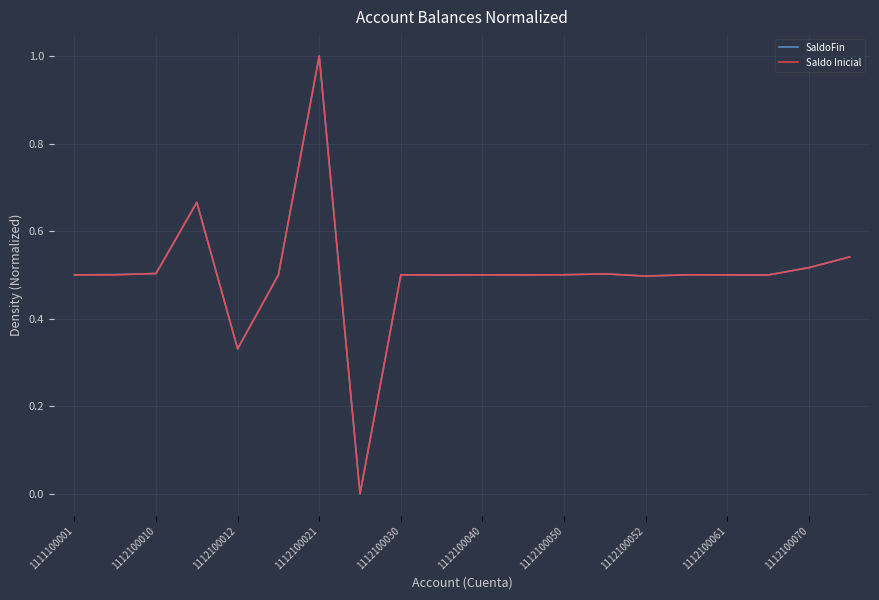

What is the highest value of the SaldoFin series?

1.0